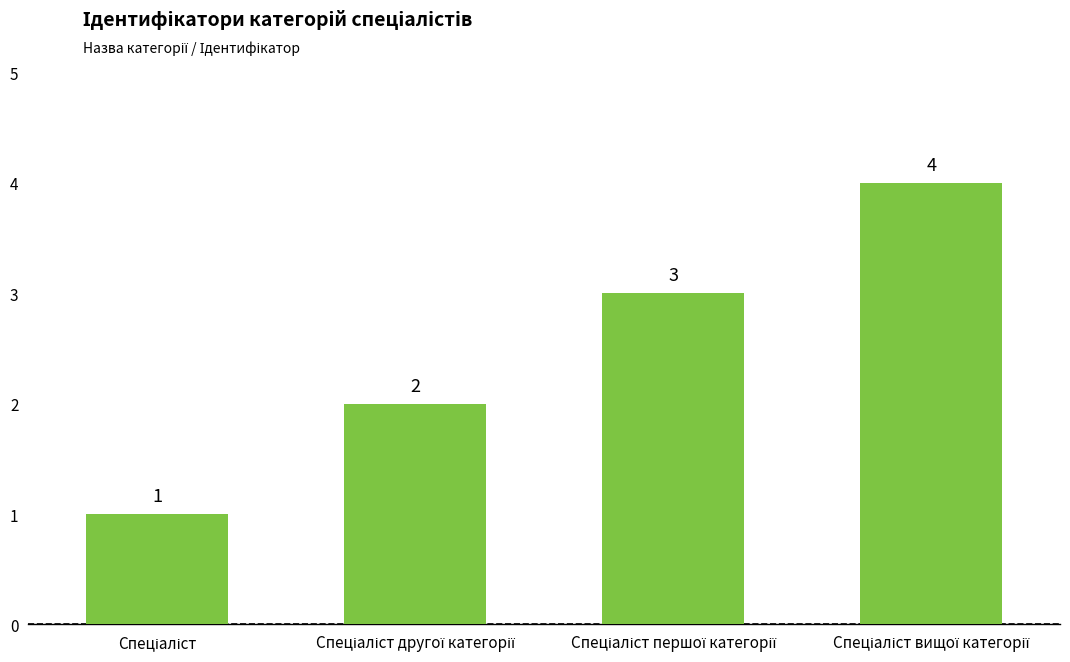

What is the smallest value displayed?

1